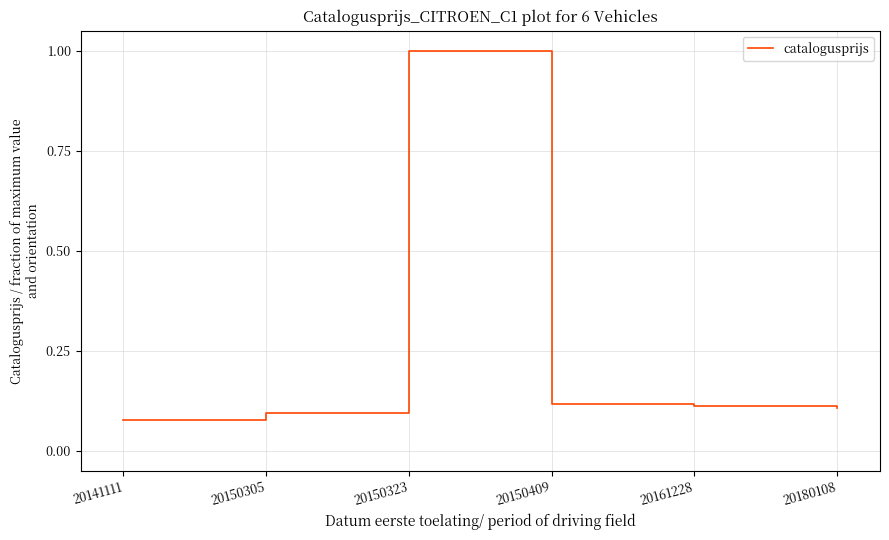

The value at 20180108 is 0.1. True or false?

True